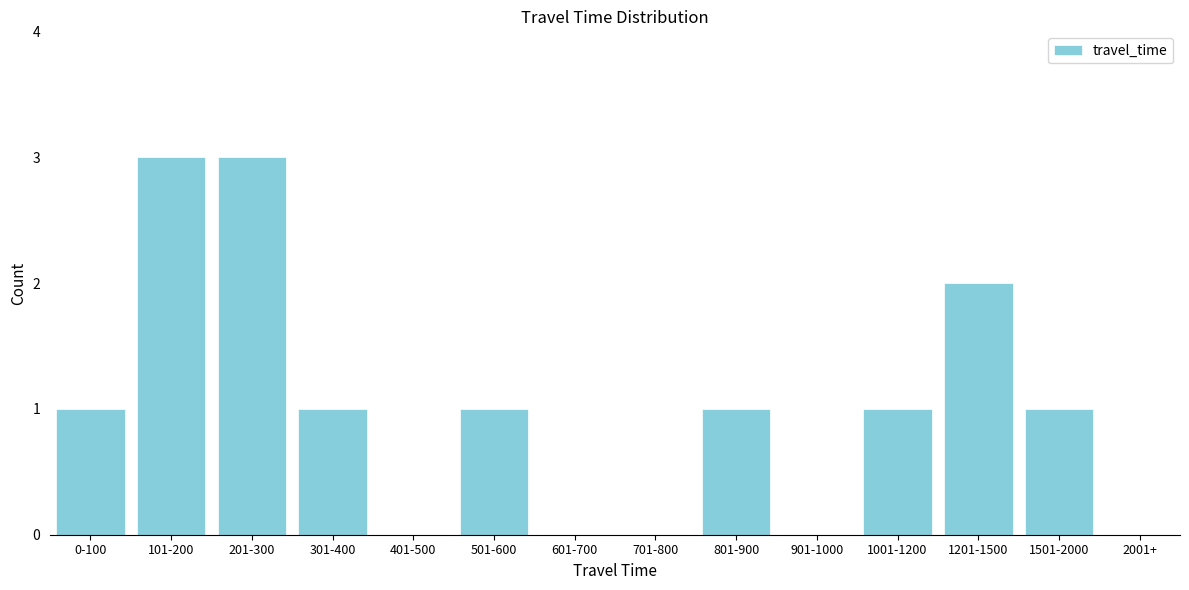

Reading left to right, transcribe all the data shown in this chart.

0-100=1	101-200=3	201-300=3	301-400=1	401-500=0	501-600=1	601-700=0	701-800=0	801-900=1	901-1000=0	1001-1200=1	1201-1500=2	1501-2000=1	2001+=0